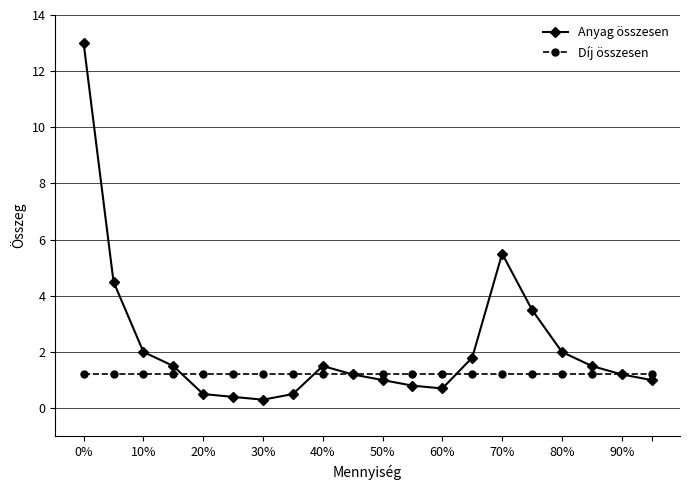

Rank the series by their maximum value, from highest to lowest.

Anyag összesen, Díj összesen